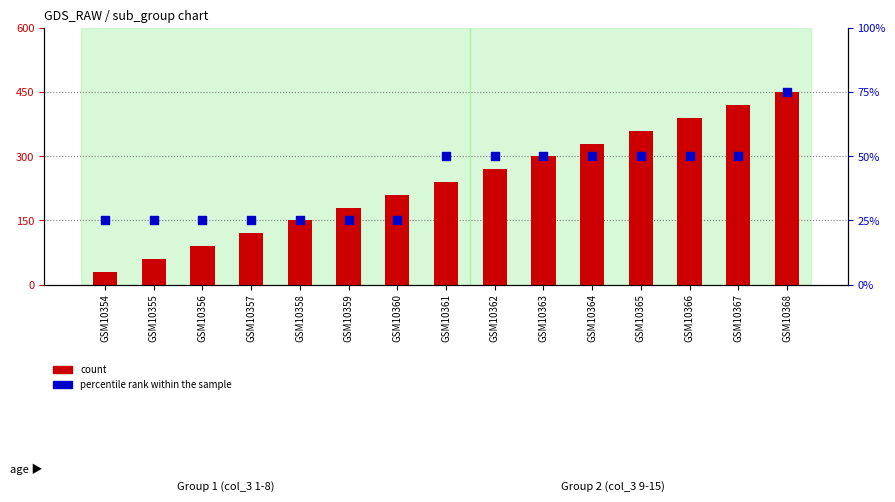

Which series has the largest total across all categories?

count